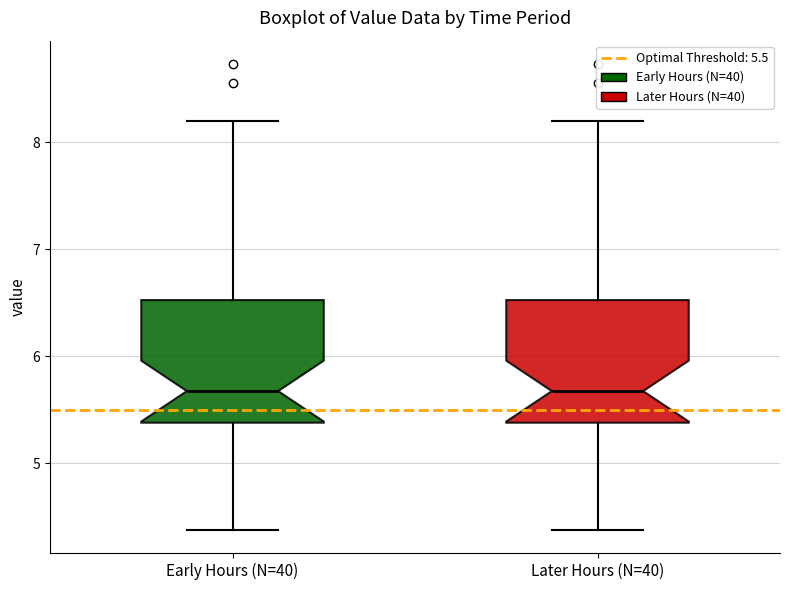

Reading left to right, read every box against the y-axis: the position of its median line, the range the box covers, and the ends of its whiskers. The values are not printed on the chart, so give them approximately, as read against the axis.

Early Hours (N=40): median 5.7, box 5.4 to 6.5, whiskers 4.4 to 8.2
Later Hours (N=40): median 5.7, box 5.4 to 6.5, whiskers 4.4 to 8.2